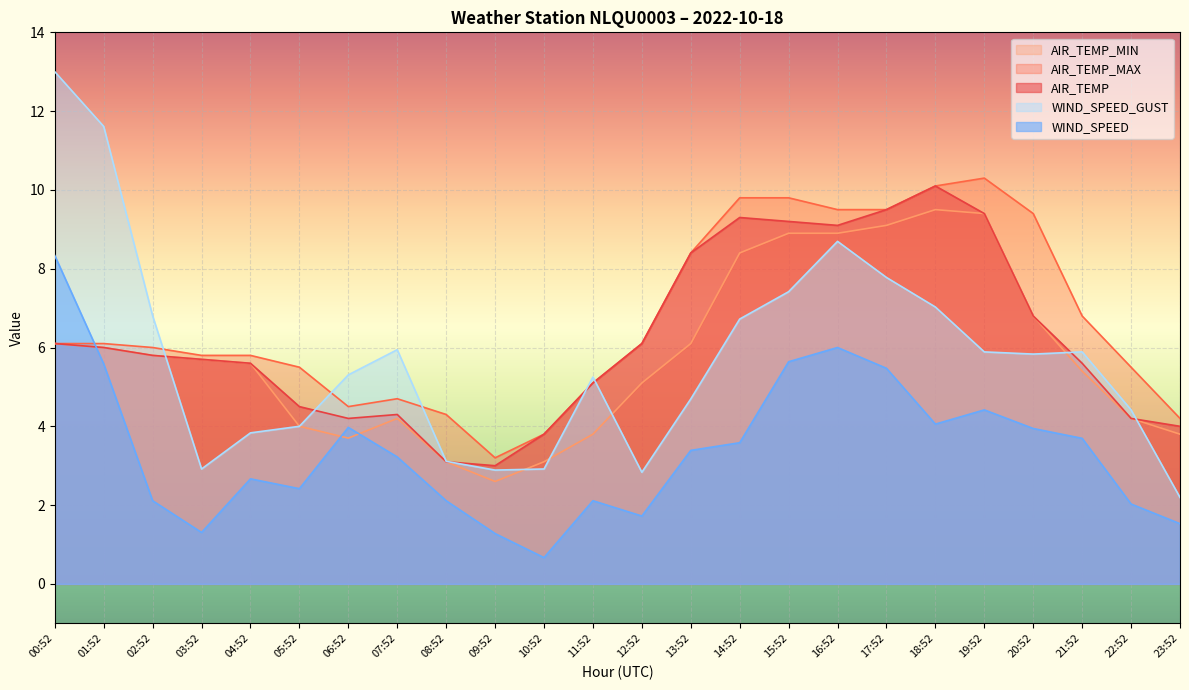

Reading left to right, extract all data points from this chart.

AIR_TEMP: 6.1	6.0	5.8	5.7	5.6	4.5	4.2	4.3	3.1	3.0	3.8	5.1	6.1	8.4	9.3	9.2	9.1	9.5	10.1	9.4	6.8	5.6	4.2	4.0
AIR_TEMP_MIN: 6.1	6.0	5.8	5.7	5.6	4.0	3.7	4.2	3.1	2.6	3.1	3.8	5.1	6.1	8.4	8.9	8.9	9.1	9.5	9.4	6.8	5.4	4.2	3.8
AIR_TEMP_MAX: 6.1	6.1	6.0	5.8	5.8	5.5	4.5	4.7	4.3	3.2	3.8	5.1	6.1	8.4	9.8	9.8	9.5	9.5	10.1	10.3	9.4	6.8	5.5	4.2
WIND_SPEED: 8.3	5.6	2.1	1.3	2.7	2.4	4.0	3.2	2.1	1.3	0.7	2.1	1.7	3.4	3.6	5.6	6.0	5.5	4.1	4.4	3.9	3.7	2.0	1.5
WIND_SPEED_GUST: 13.0	11.6	6.8	2.9	3.8	4.0	5.3	5.9	3.1	2.9	2.9	5.2	2.8	4.7	6.7	7.4	8.7	7.8	7.0	5.9	5.8	5.9	4.4	2.2